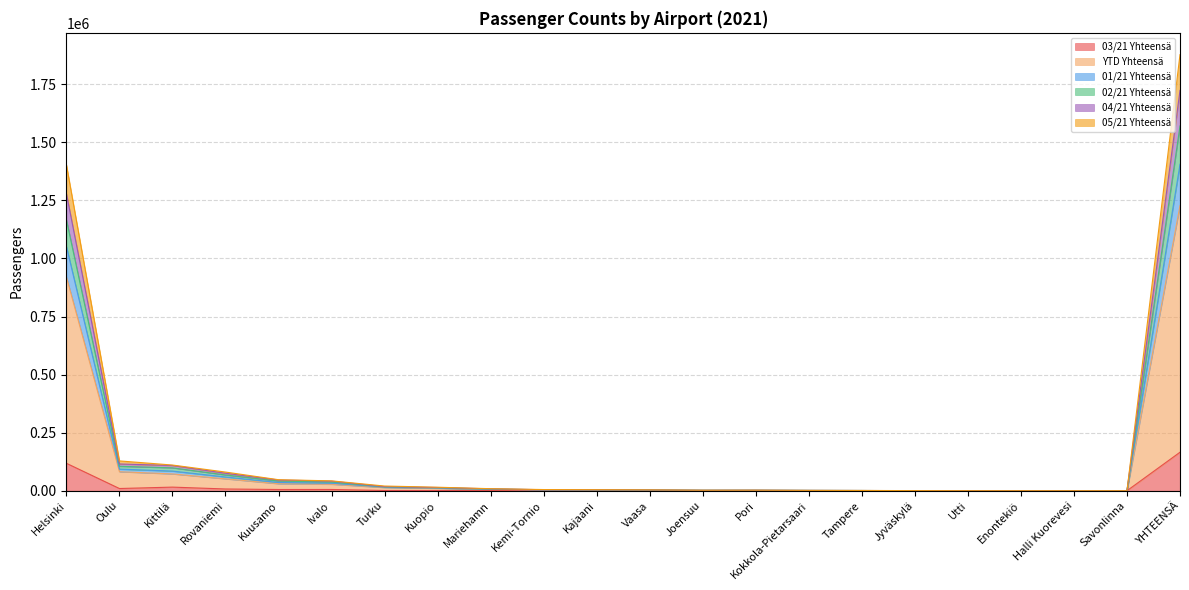

True or false: 03/21 Yhteensä and 05/21 Yhteensä intersect in this chart.

False